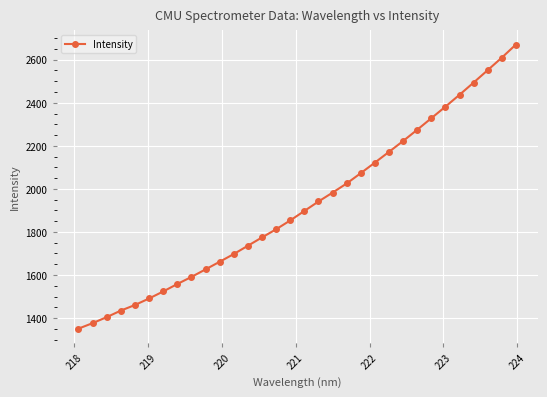

True or false: there are more than 2 points higher than both neighbors.

False